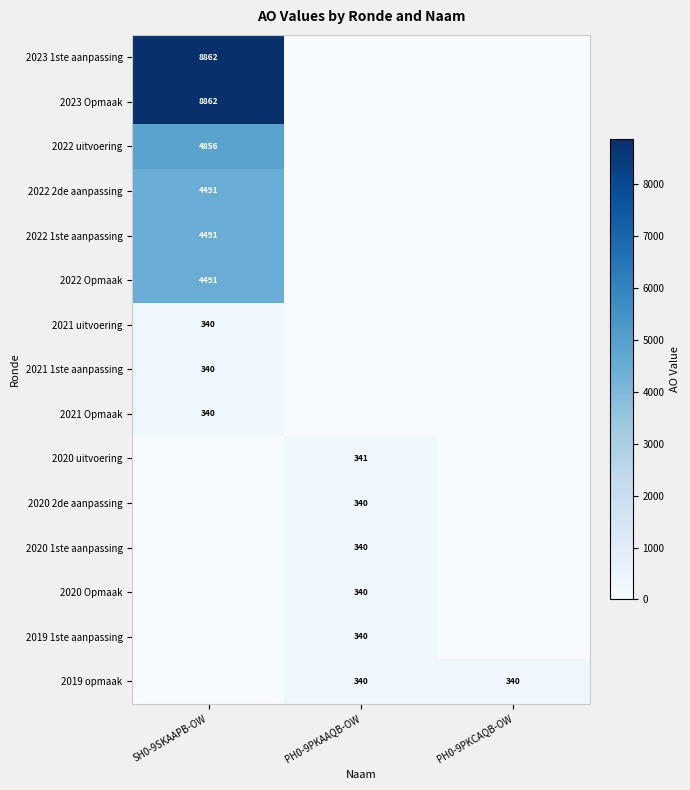

The 2020 2de aanpassing series shows 551 at PH0-9PKAAQB-OW. True or false?

False